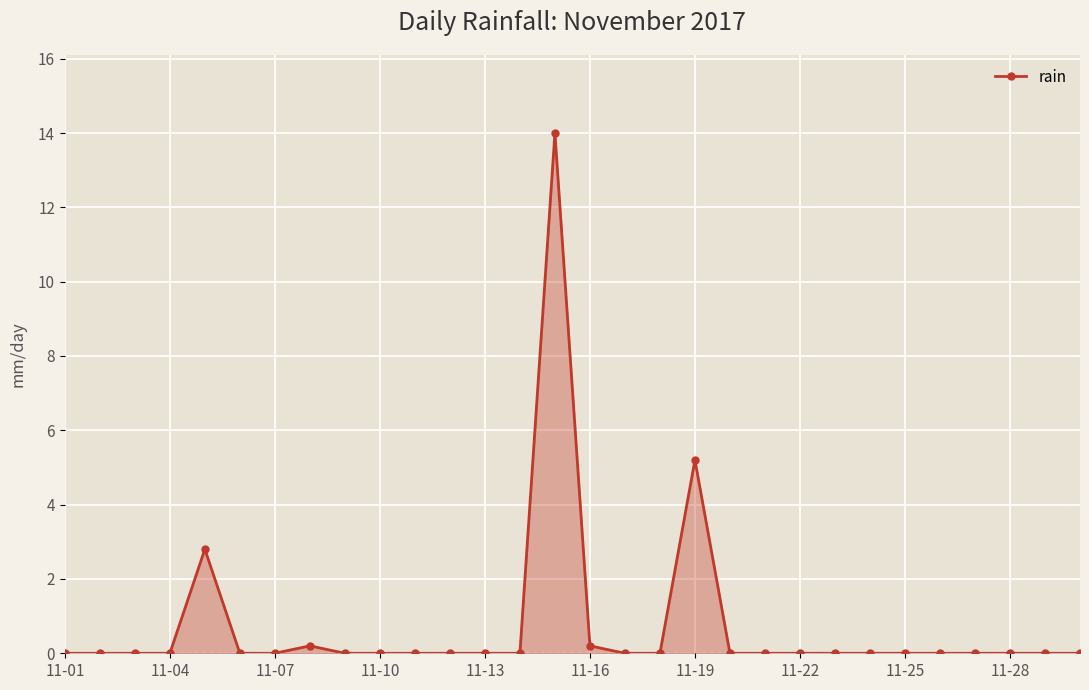

Reading right to left, transcribe all the data shown in this chart.

0.0	0.0	0.0	0.0	0.0	0.0	0.0	0.0	0.0	0.0	0.0	5.2	0.0	0.0	0.2	14.0	0.0	0.0	0.0	0.0	0.0	0.0	0.2	0.0	0.0	2.8	0.0	0.0	0.0	0.0